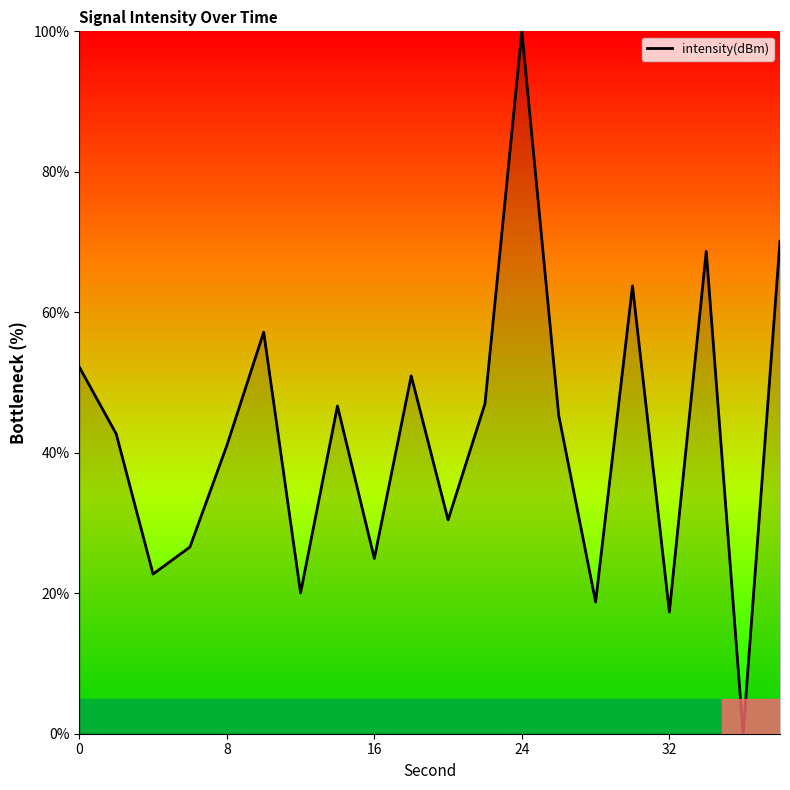

What is the average value?

42.3